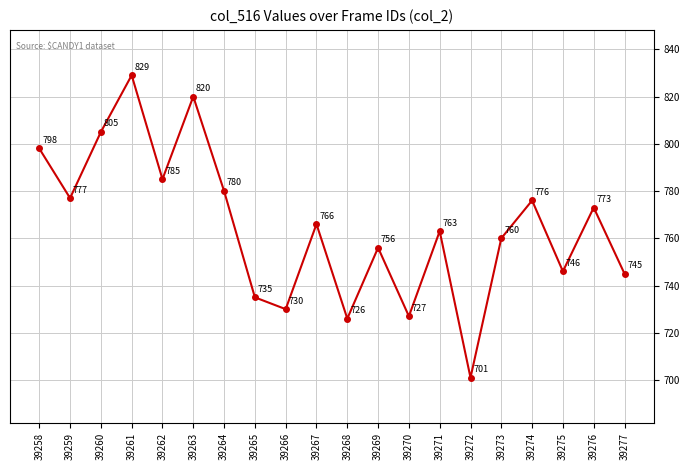

Where is the first local minimum?

39259